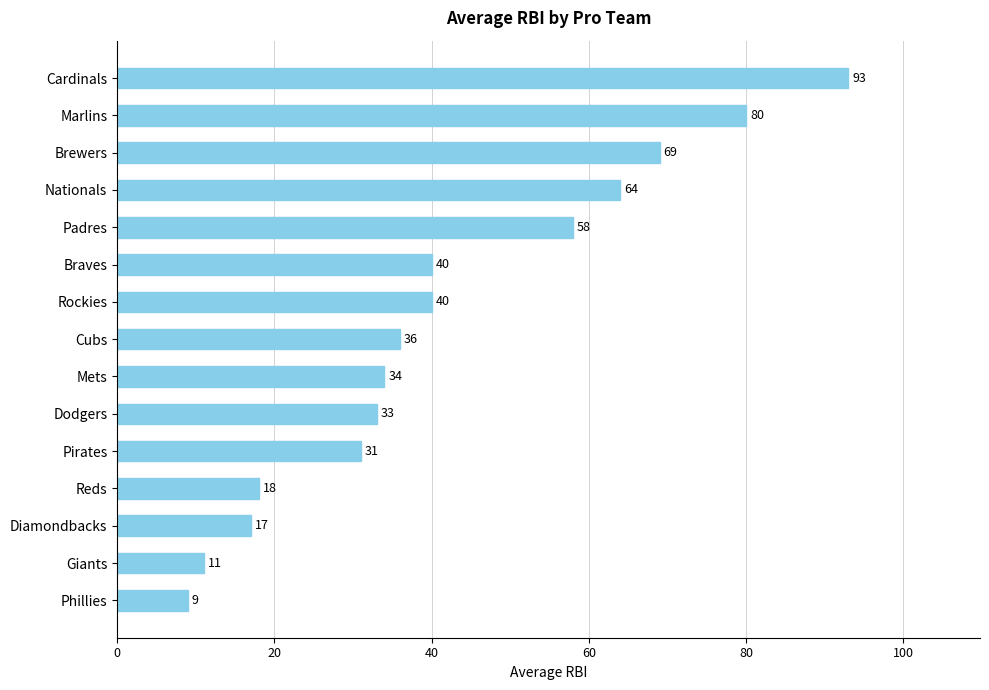

Does the chart contain any negative values?

No